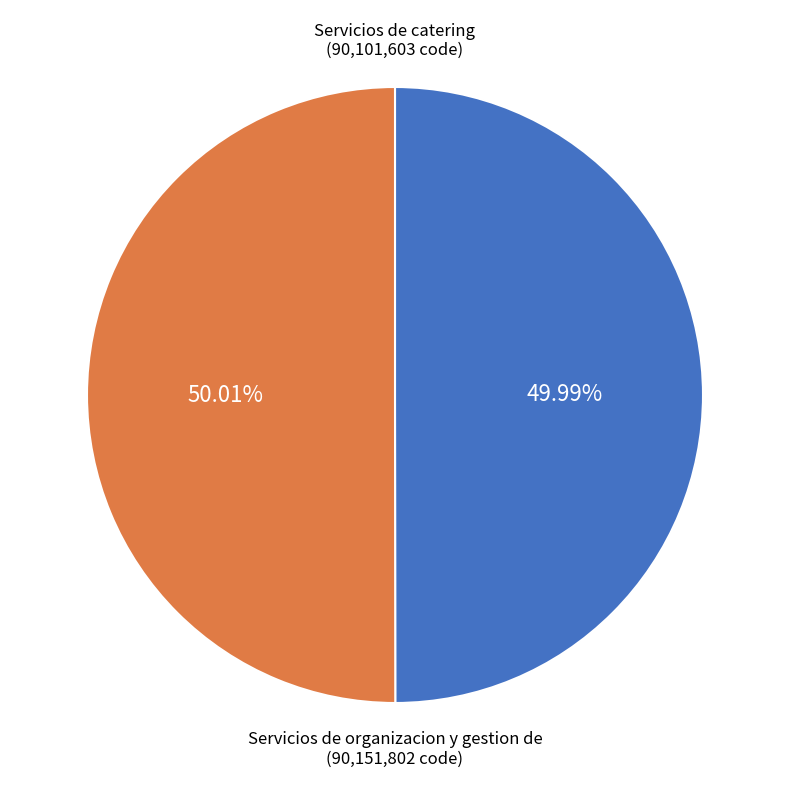

Does any single category account for the majority?

Yes